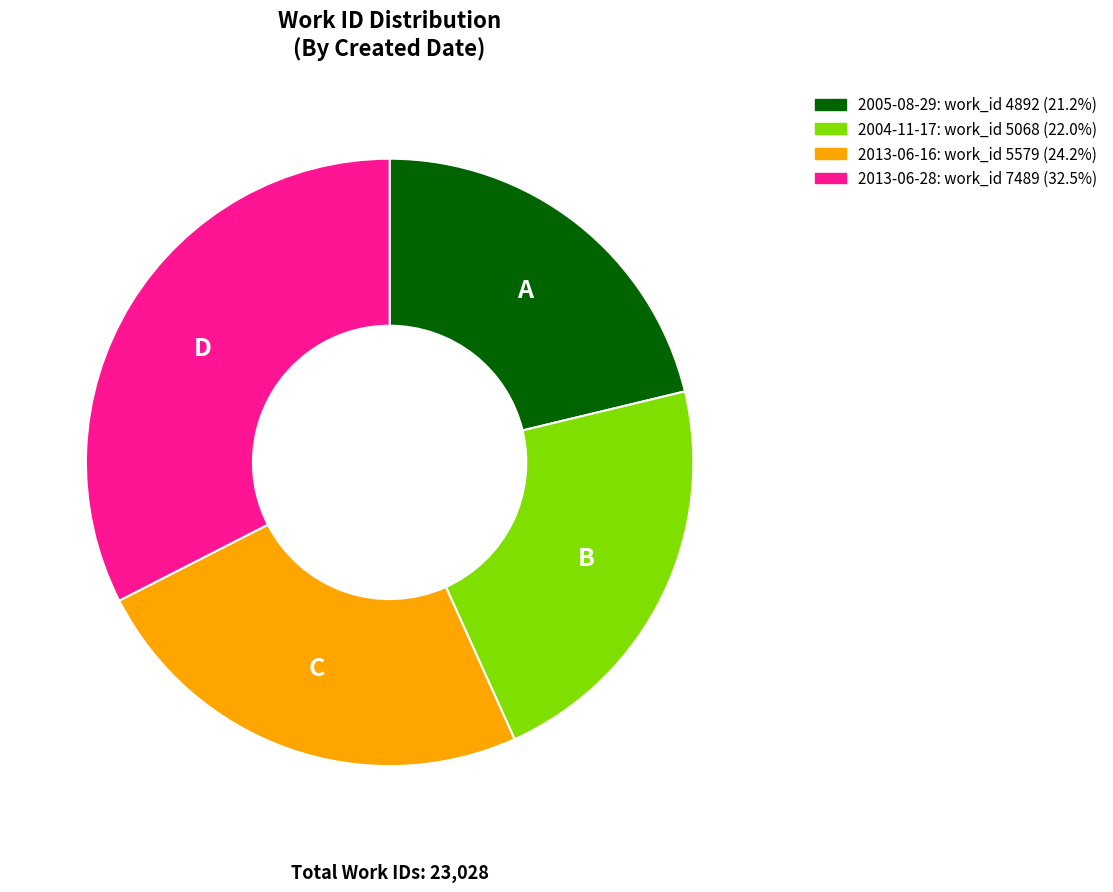

What is the ratio of the value at 2013-06-28 to the value at 2013-06-16?

1.3